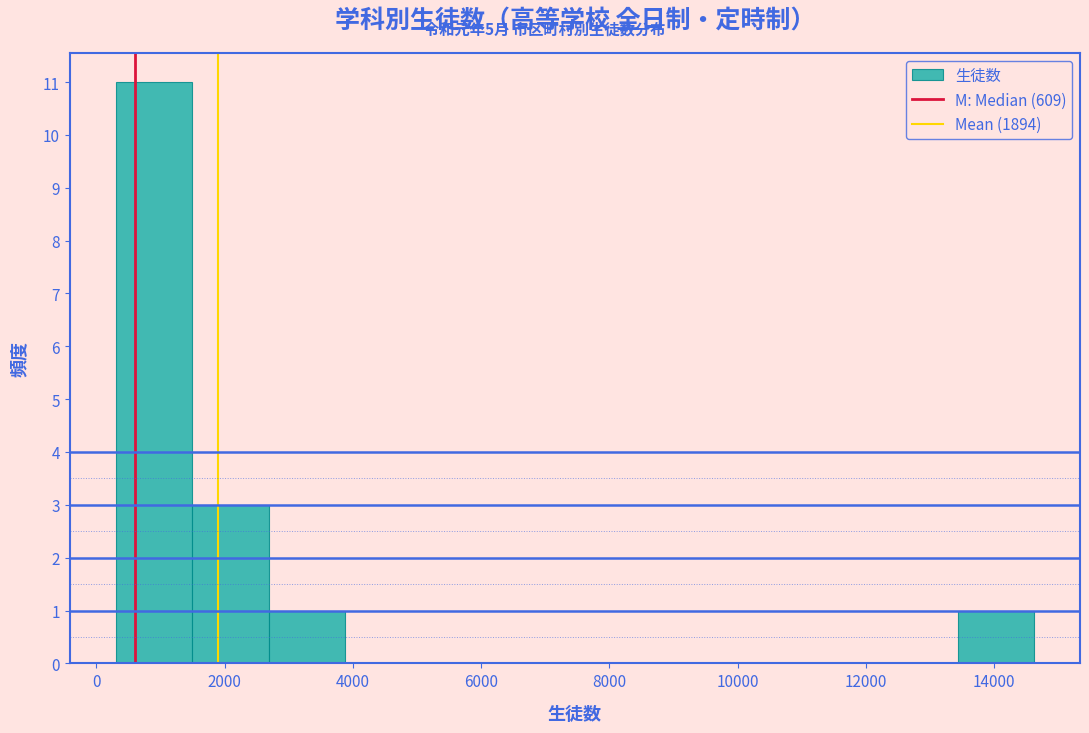

Reading left to right, transcribe this chart: for each bar, give the range it covers on the x-axis and its height. Neither the bar edges nor the heights are printed on the chart, so give them approximately, as read against the axes.

400 to 1400: 11
1400 to 2600: 3
2600 to 3800: 1
3800 to 5000: 0
5000 to 6200: 0
6200 to 7400: 0
7400 to 8600: 0
8600 to 9800: 0
9800 to 11000: 0
11000 to 12200: 0
12200 to 13400: 0
13400 to 14600: 1